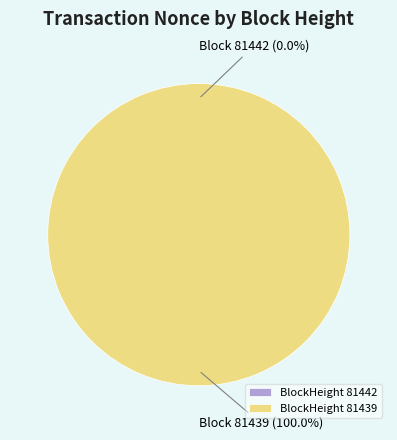

What percentage is the 81439 slice, to the nearest percent?

100%